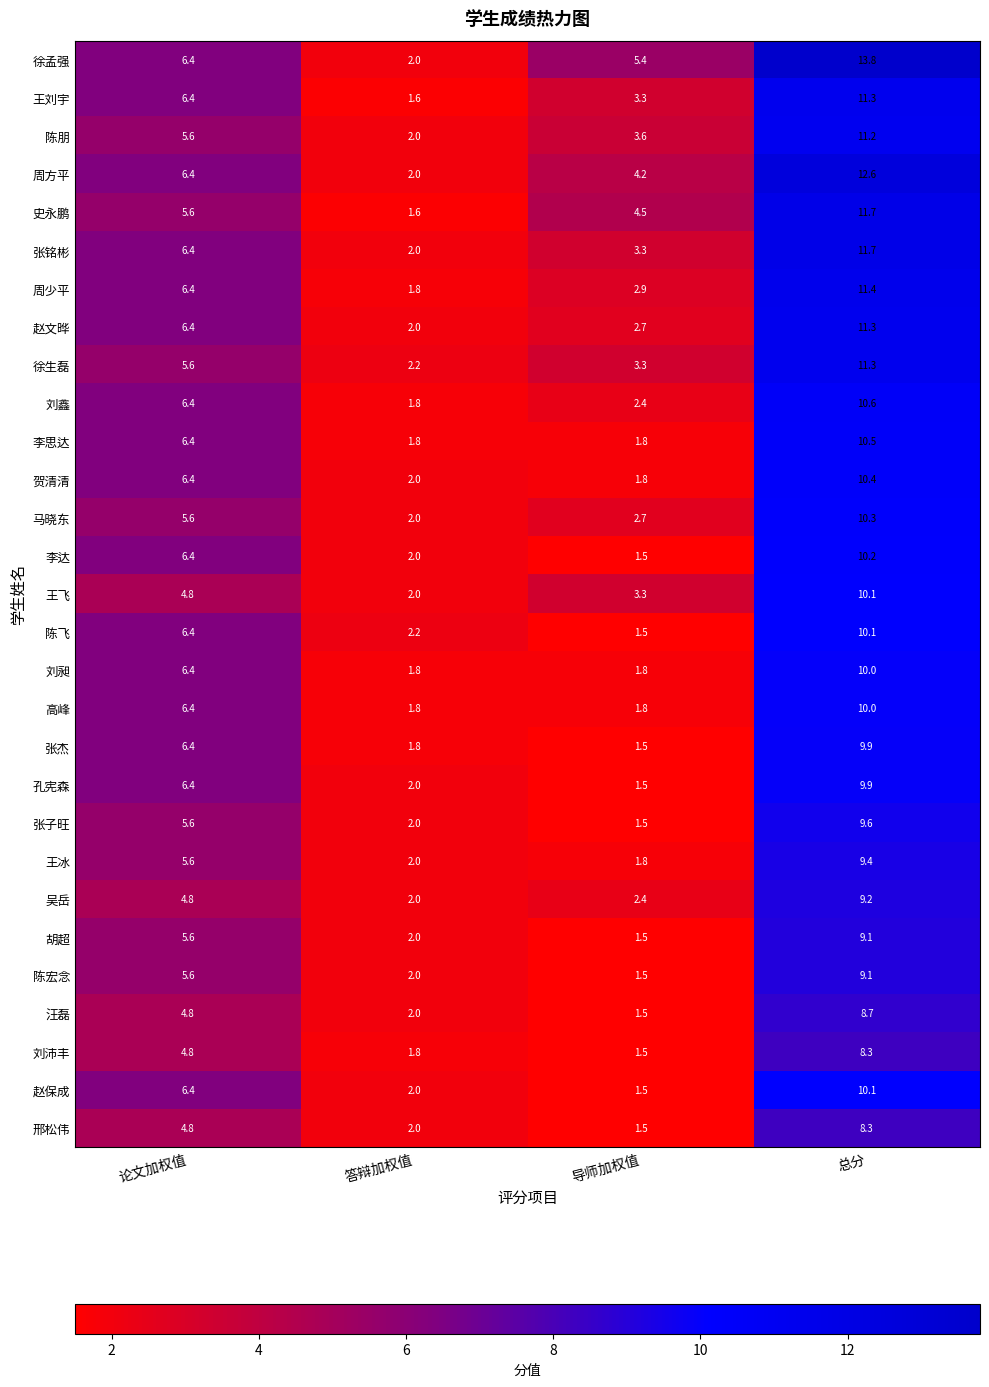

The value of 张铭彬 at 导师加权值 is 3.3. True or false?

True